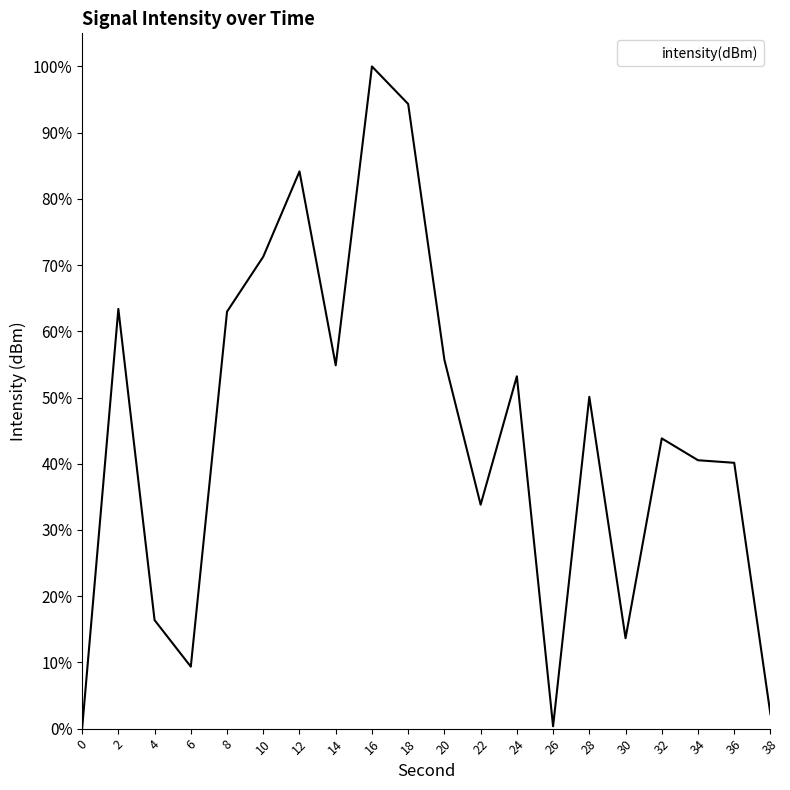

What value does the data have at 14?

54.9